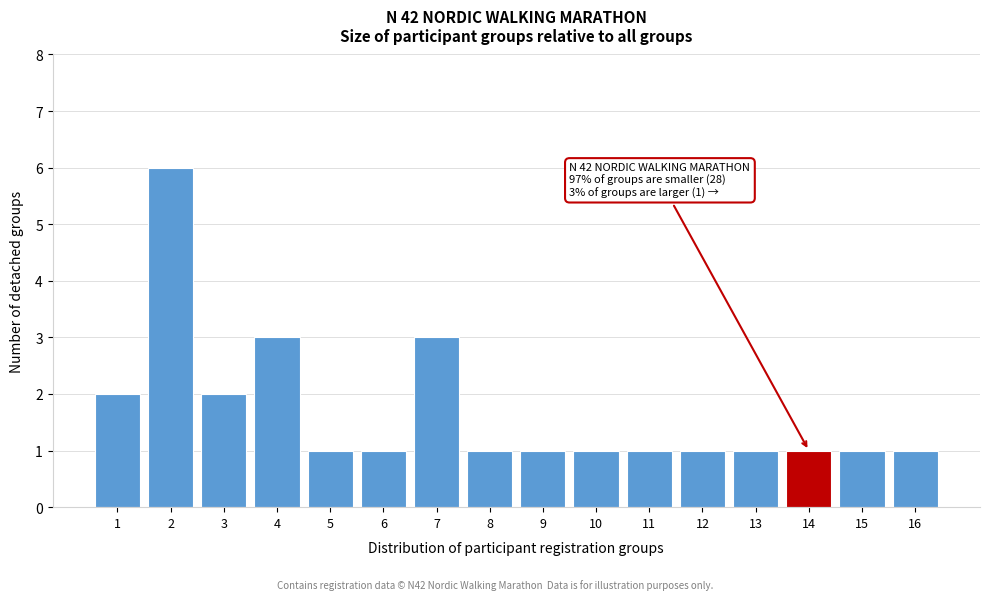

Reading right to left, list all the values displayed in this chart.

1	1	1	1	1	1	1	1	1	3	1	1	3	2	6	2